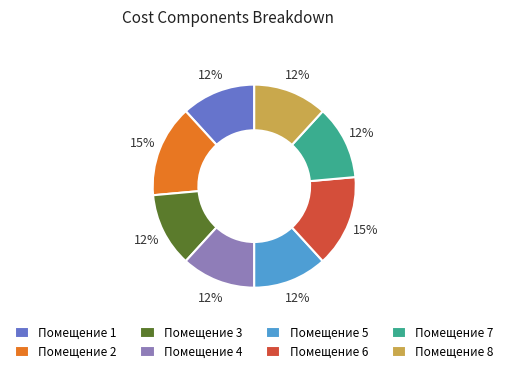

To the nearest percent, what portion does Помещение 3 represent?

12%